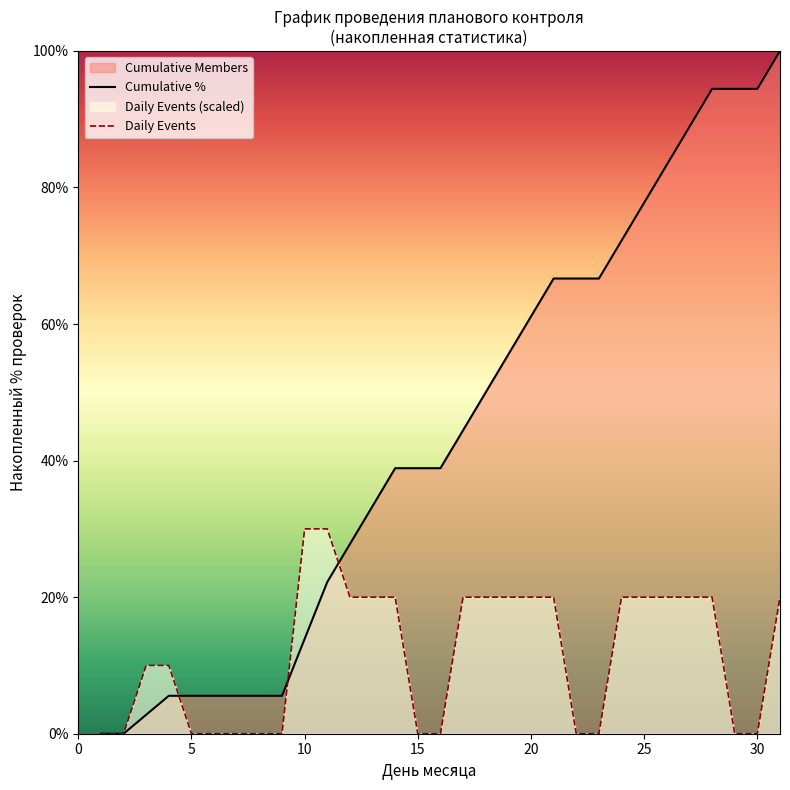

Which series has the widest spread of values?

Cumulative %